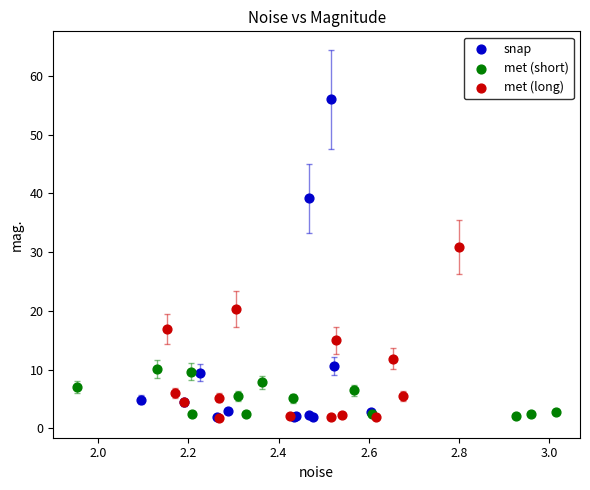

Which series contains the highest Y value?

snap